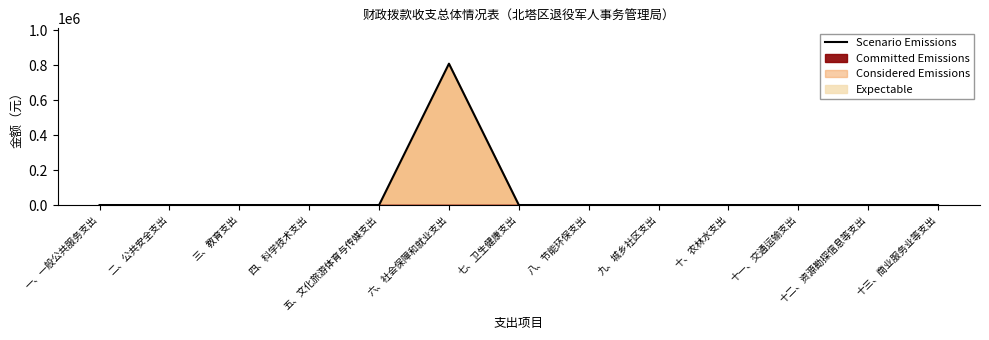

How many interior local peaks (higher than both neighbors) does the data have?

1